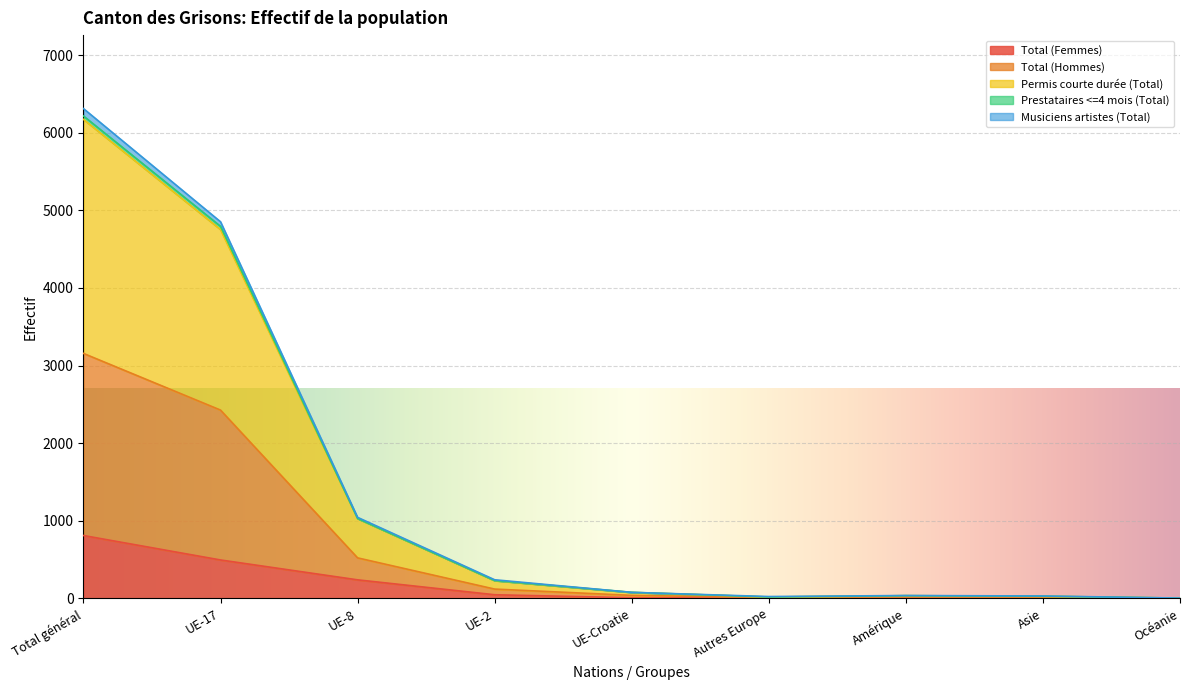

True or false: Permis courte durée (Total) and Prestataires <=4 mois (Total) intersect in this chart.

False